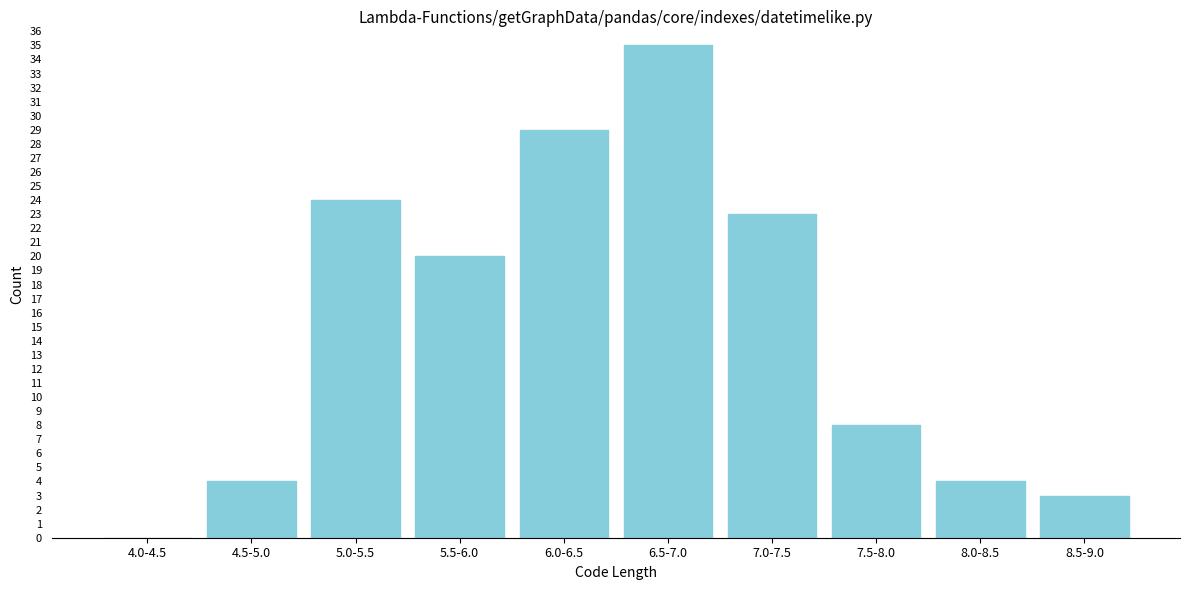

Reading right to left, transcribe all the data shown in this chart.

8.5-9.0=3	8.0-8.5=4	7.5-8.0=8	7.0-7.5=23	6.5-7.0=35	6.0-6.5=29	5.5-6.0=20	5.0-5.5=24	4.5-5.0=4	4.0-4.5=0